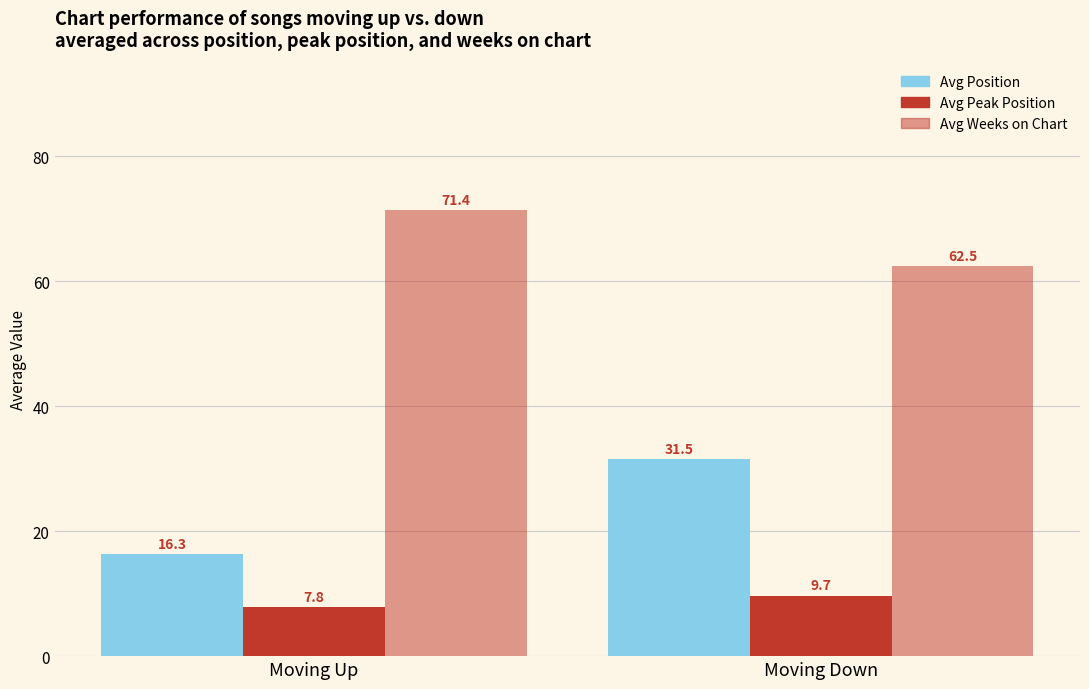

True or false: Avg Peak Position has a value of 5.4 at Moving Down.

False